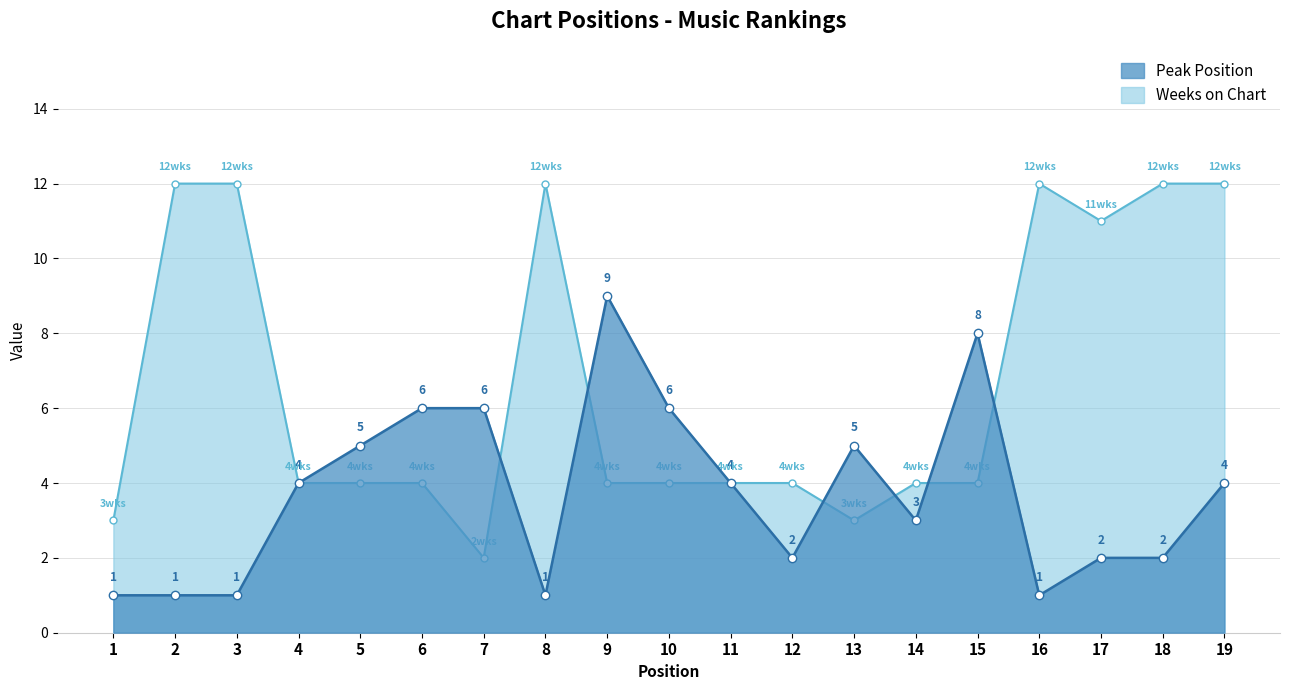

What is the value of the Weeks on Chart point at the 10th from the left?

4